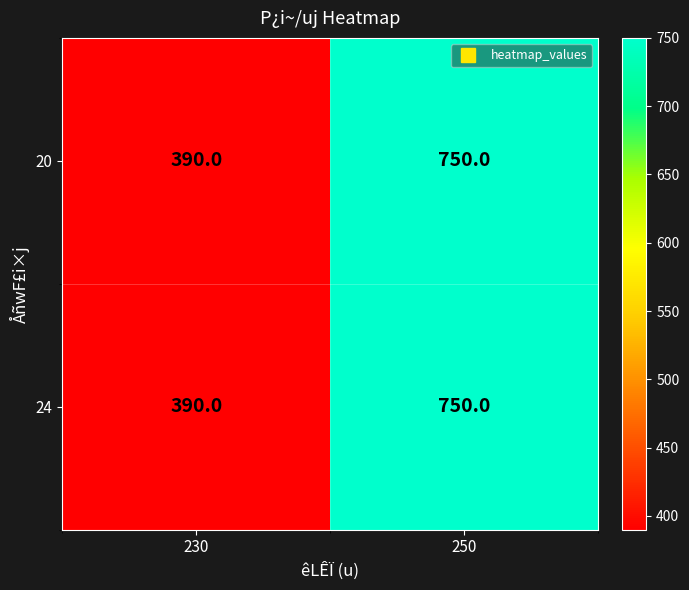

Is the value of 20 at 230 greater than the value of 24 at 250?

No